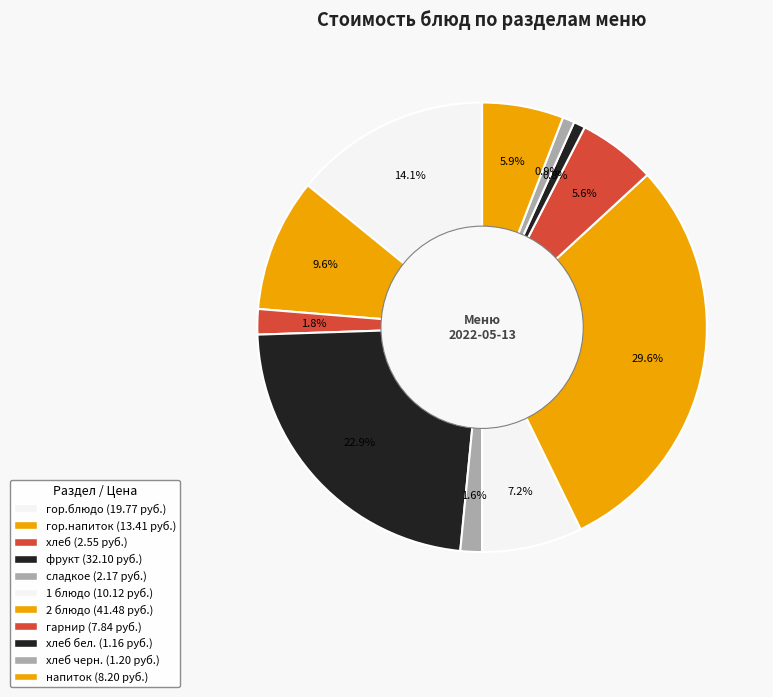

How many slices are in this pie chart?

11